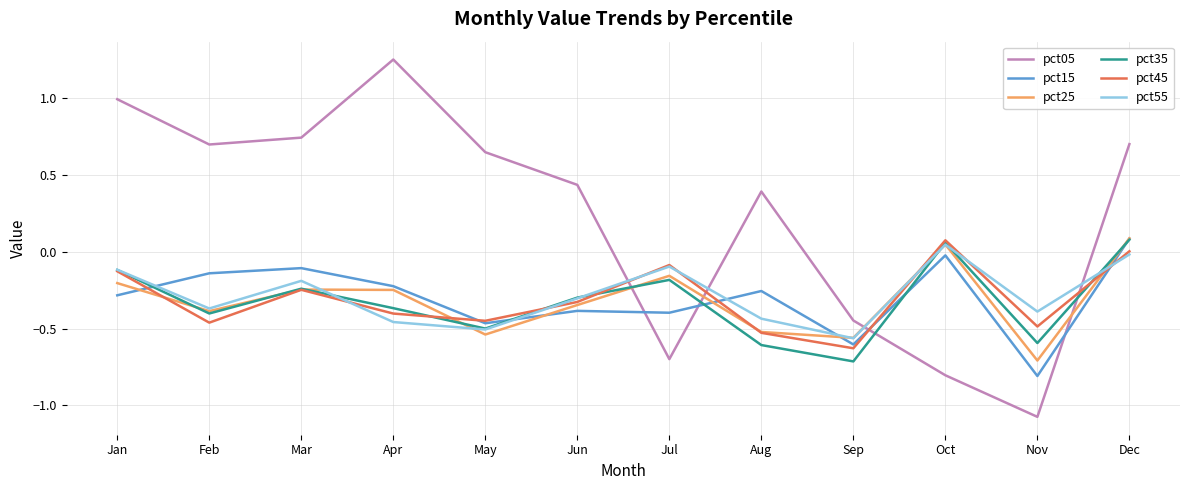

Which series has the largest range (max minus min)?

pct05